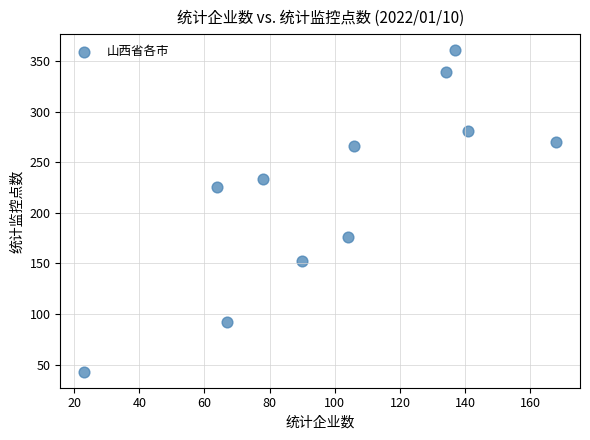

What is the average X value?

101